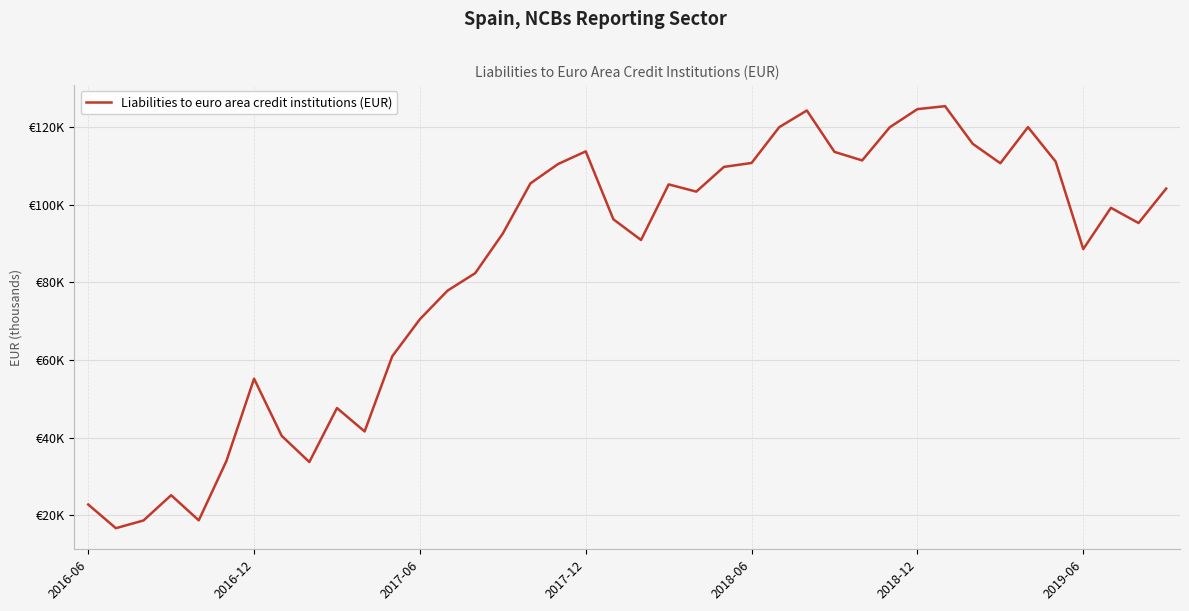

Is this an area chart (filled region under the line)?

No